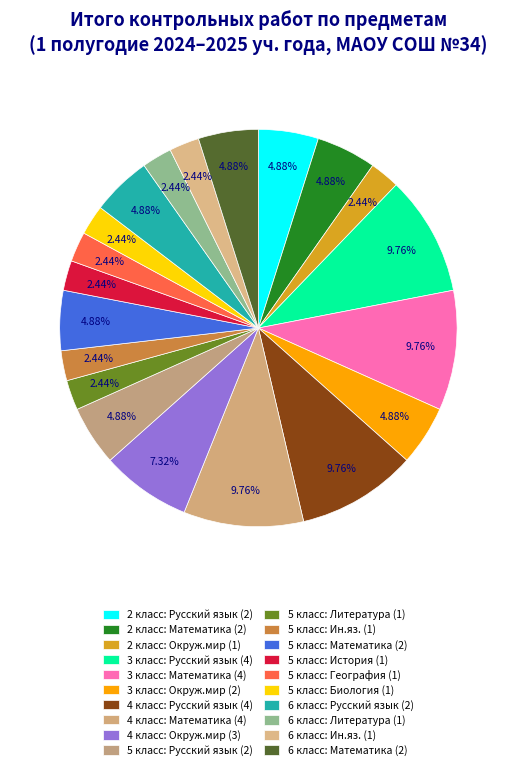

Rank the categories by value from lowest to highest.

2 класс: Окруж.мир, 5 класс: Литература, 5 класс: Ин.яз., 5 класс: История, 5 класс: География, 5 класс: Биология, 6 класс: Литература, 6 класс: Ин.яз., 2 класс: Русский язык, 2 класс: Математика, 3 класс: Окруж.мир, 5 класс: Русский язык, 5 класс: Математика, 6 класс: Русский язык, 6 класс: Математика, 4 класс: Окруж.мир, 3 класс: Русский язык, 3 класс: Математика, 4 класс: Русский язык, 4 класс: Математика